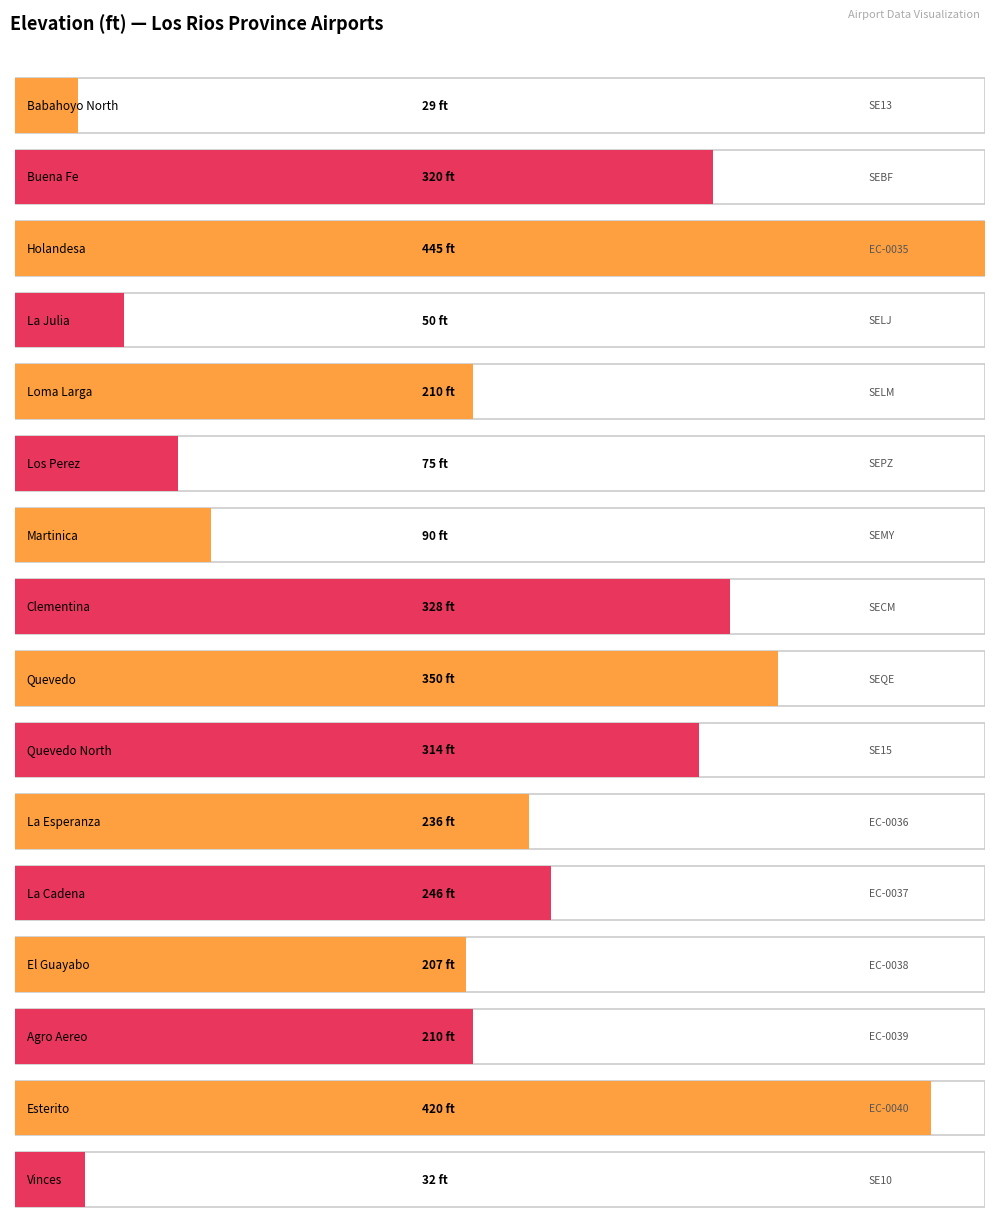

Read the value at SECM.

328